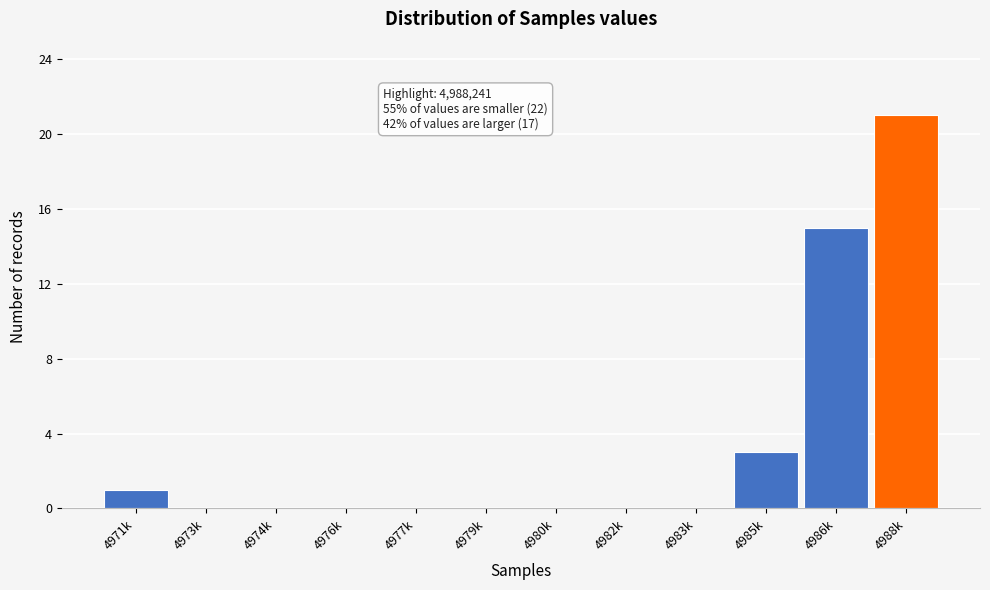

Reading left to right, transcribe all the data shown in this chart.

4971k=1	4973k=0	4974k=0	4976k=0	4977k=0	4979k=0	4980k=0	4982k=0	4983k=0	4985k=3	4986k=15	4988k=21